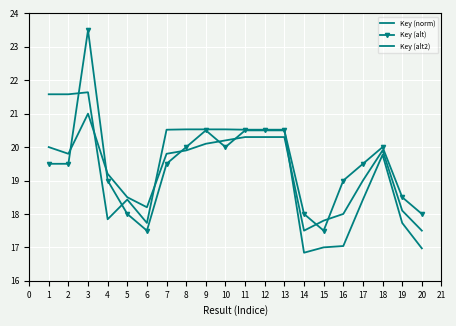

Reading left to right, extract all data points from this chart.

Key (norm): 21.6	21.6	21.6	17.8	18.4	17.7	20.5	20.5	20.5	20.5	20.5	20.5	20.5	16.8	17.0	17.0	18.4	19.8	17.7	17.0
Key (alt): 19.5	19.5	23.5	19.0	18.0	17.5	19.5	20.0	20.5	20.0	20.5	20.5	20.5	18.0	17.5	19.0	19.5	20.0	18.5	18.0
Key (alt2): 20.0	19.8	21.0	19.2	18.5	18.2	19.8	19.9	20.1	20.2	20.3	20.3	20.3	17.5	17.8	18.0	19.0	19.9	18.1	17.5